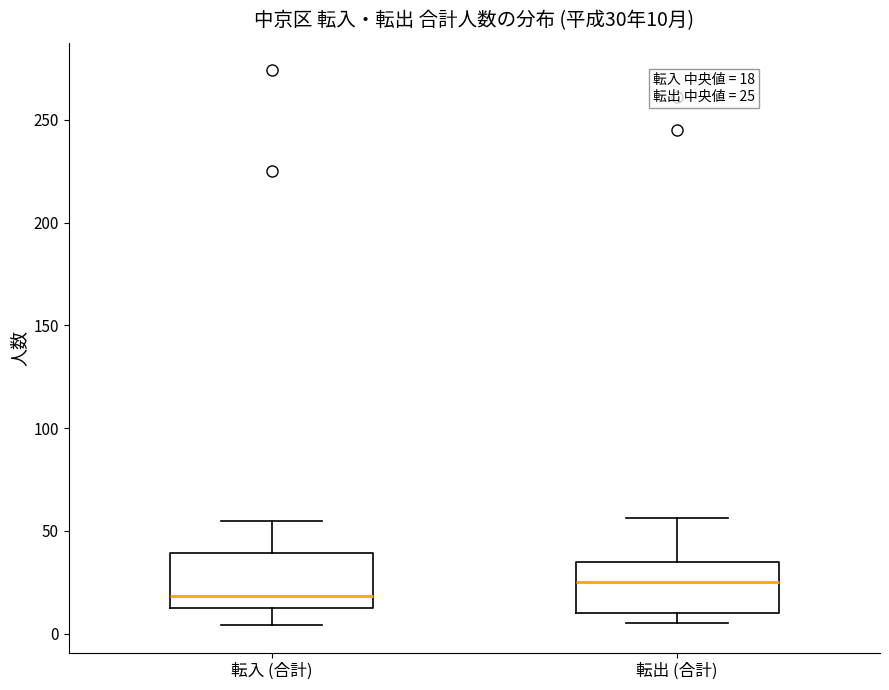

Which box has the lowest median line?

転入 (合計)